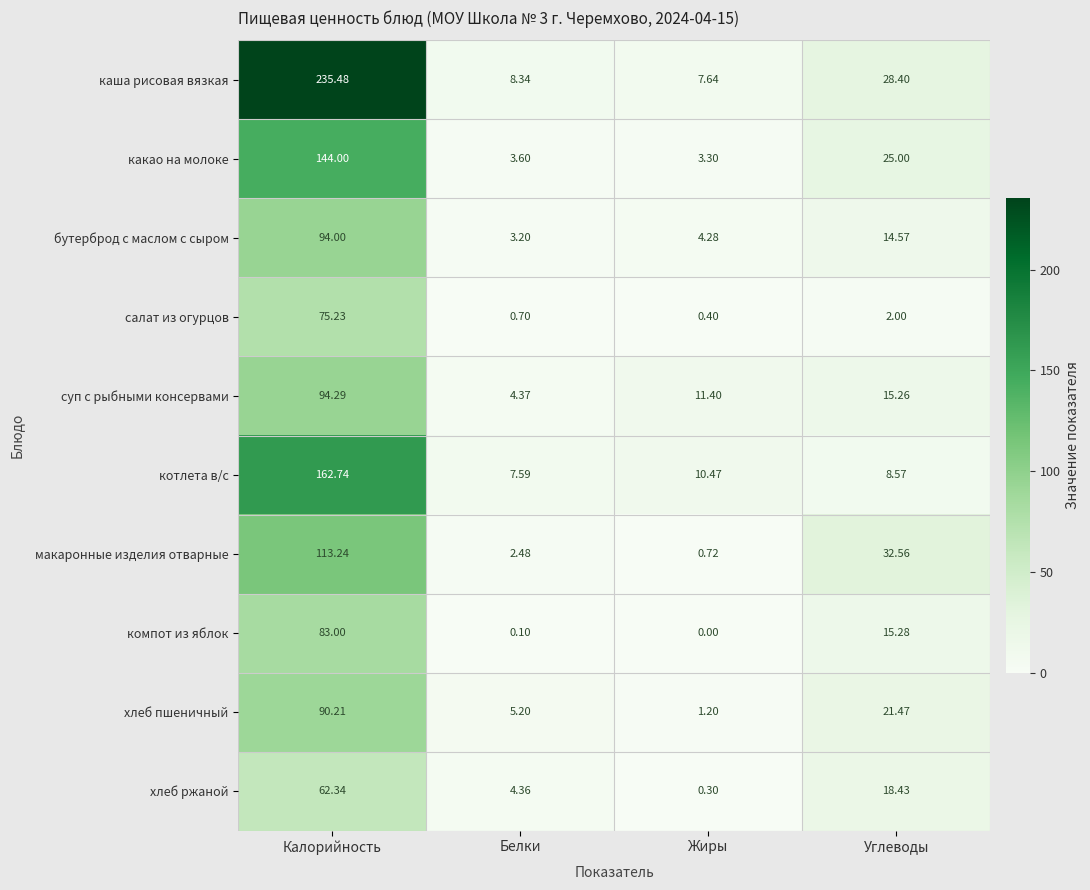

Which series changed the most between Калорийность and Углеводы?

каша рисовая вязкая